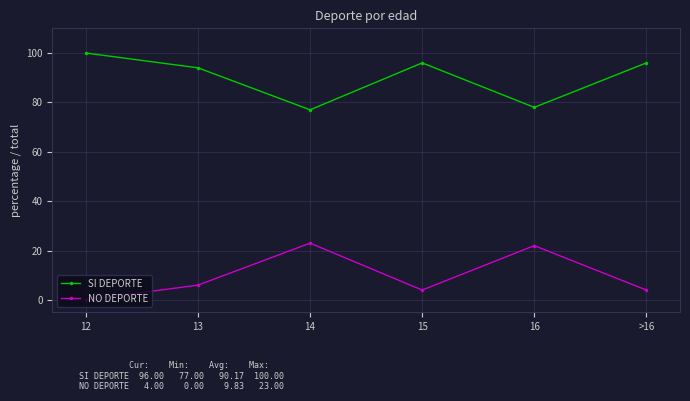

In SI DEPORTE, how many points are higher than both neighbors (excluding endpoints)?

1